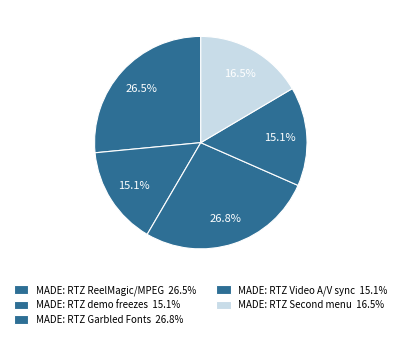

Count the number of slices in the pie.

5